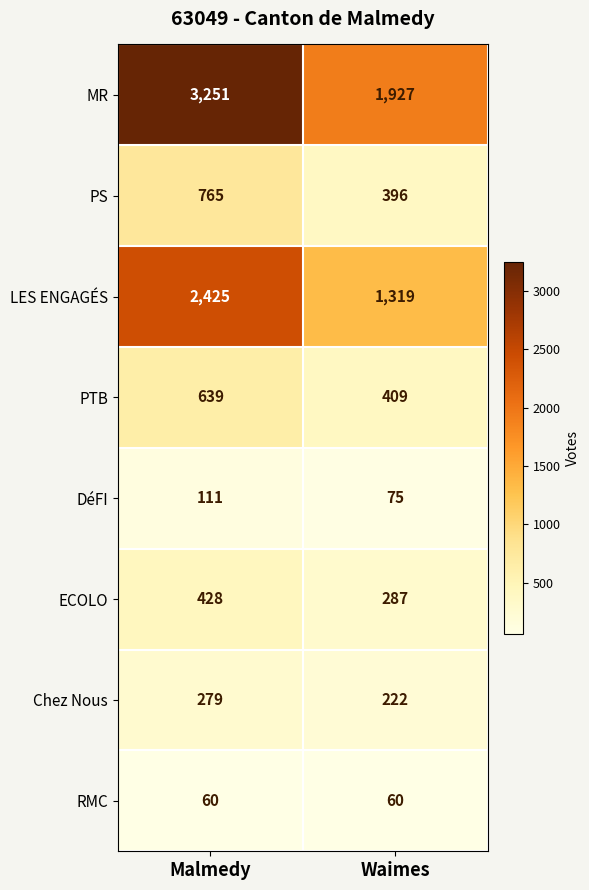

Rank the series by their maximum value, from lowest to highest.

RMC, DéFI, Chez Nous, ECOLO, PTB, PS, LES ENGAGÉS, MR